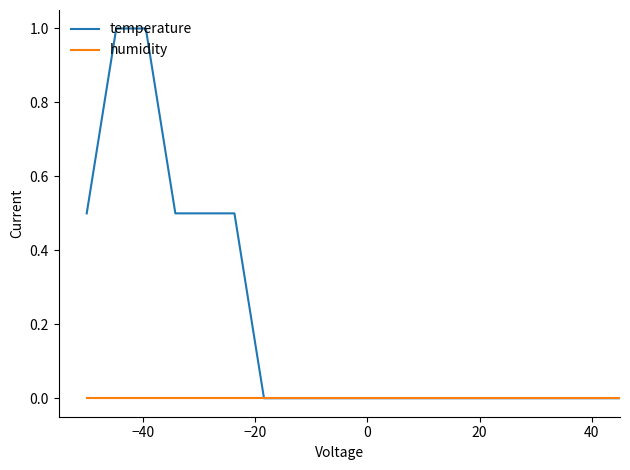

Which series has the largest total across all categories?

temperature